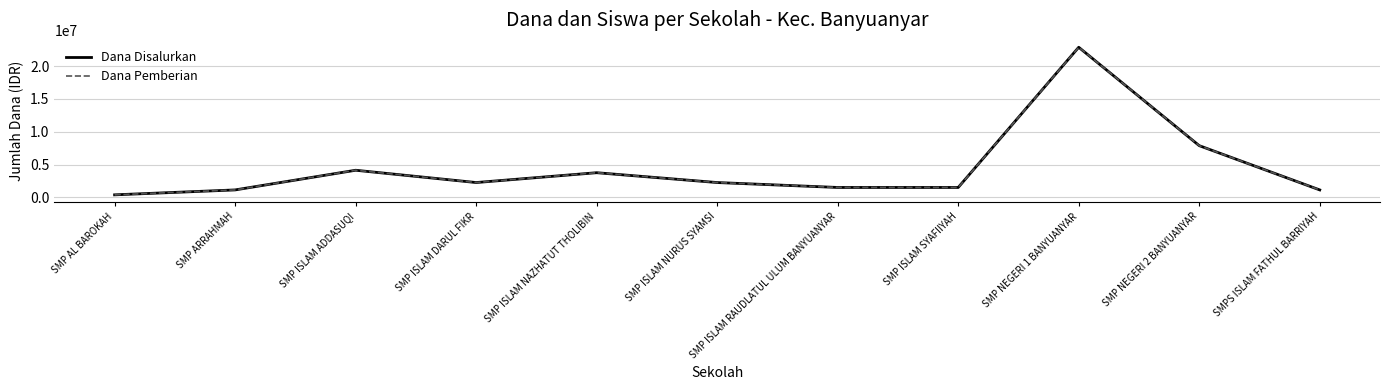

What is the sum of all Dana Pemberian values?

48750000